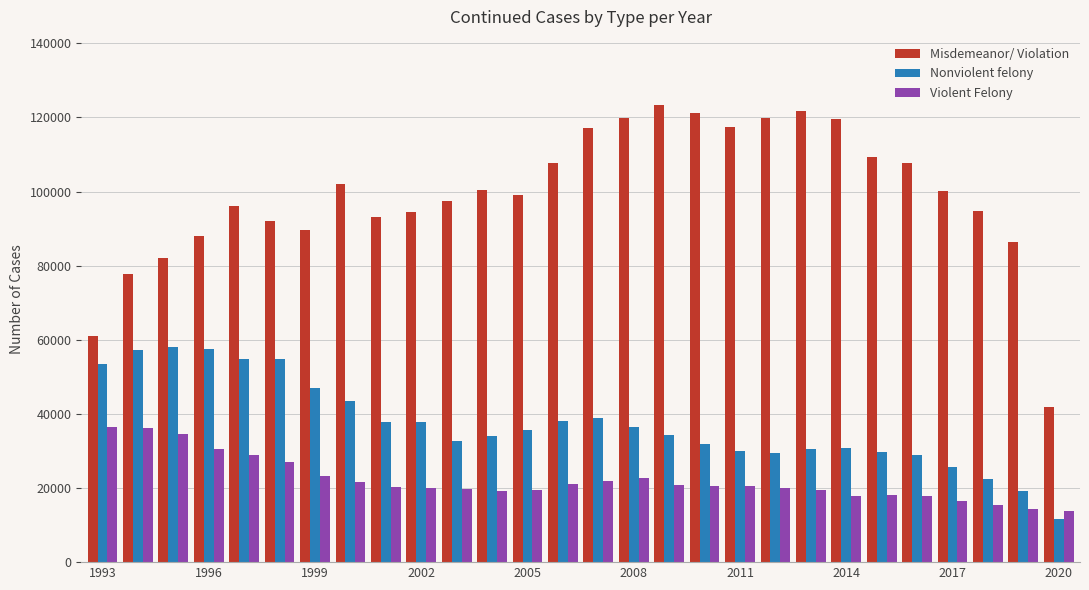

Which series has the largest range (max minus min)?

Misdemeanor/ Violation